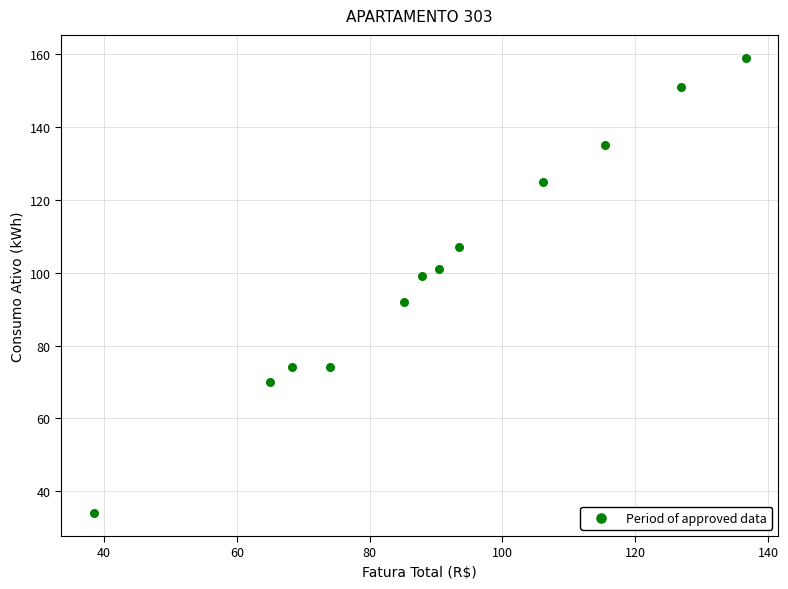

What is the range of Y values (max minus min)?

125